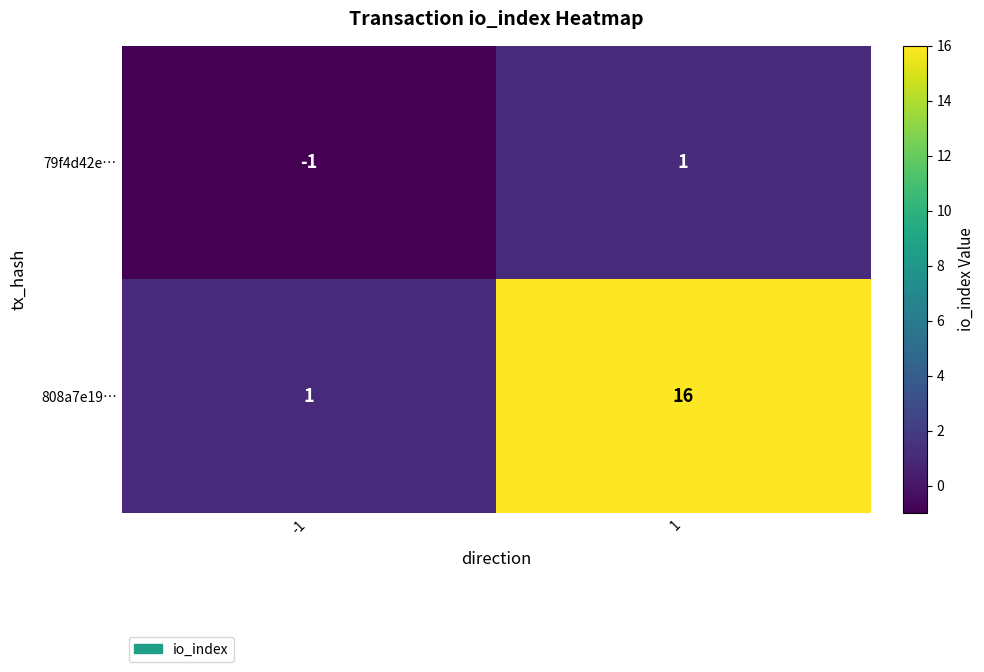

Count the number of data series in this chart.

2